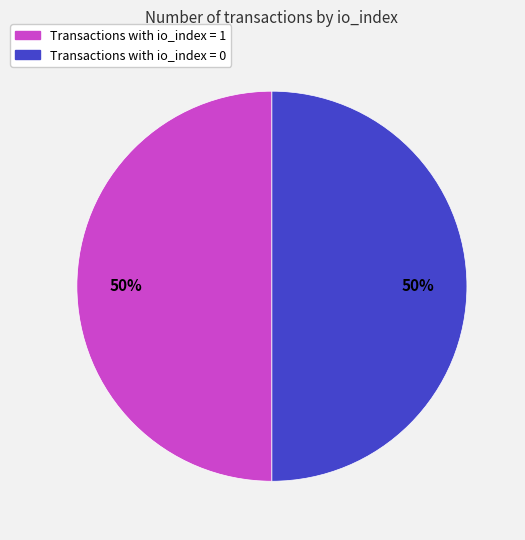

To the nearest percent, what is the average slice percentage?

50%